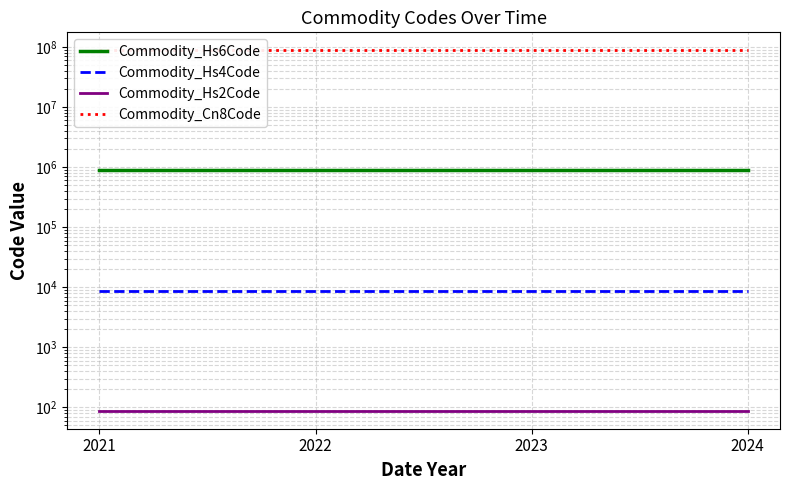

Reading right to left, extract all data points from this chart.

Commodity_Hs6Code: 880400	880400	880400	880400
Commodity_Hs4Code: 8804	8804	8804	8804
Commodity_Hs2Code: 88	88	88	88
Commodity_Cn8Code: 88040000	88040000	88040000	88040000